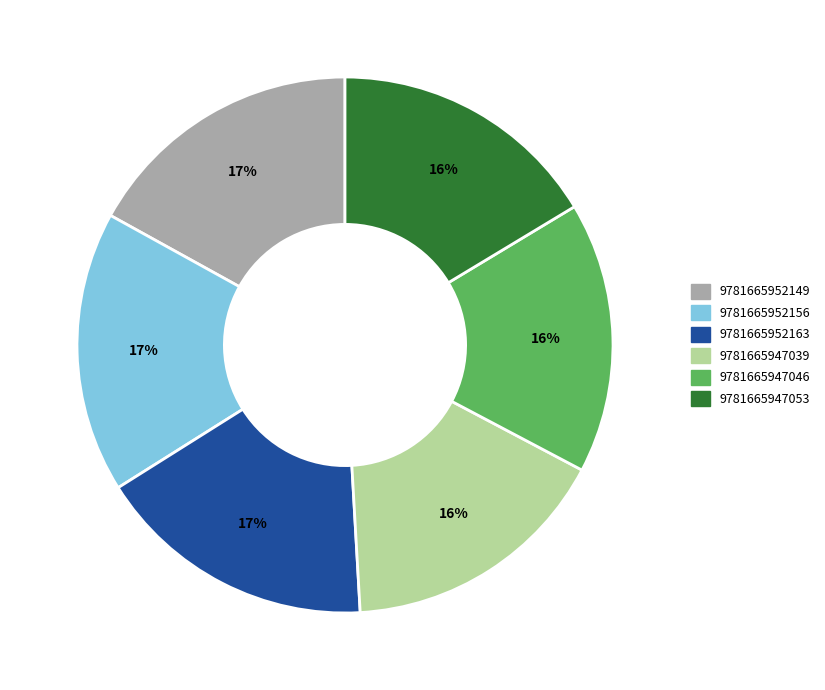

Is the sum of 9781665947046 and 9781665947039 greater than half?

No